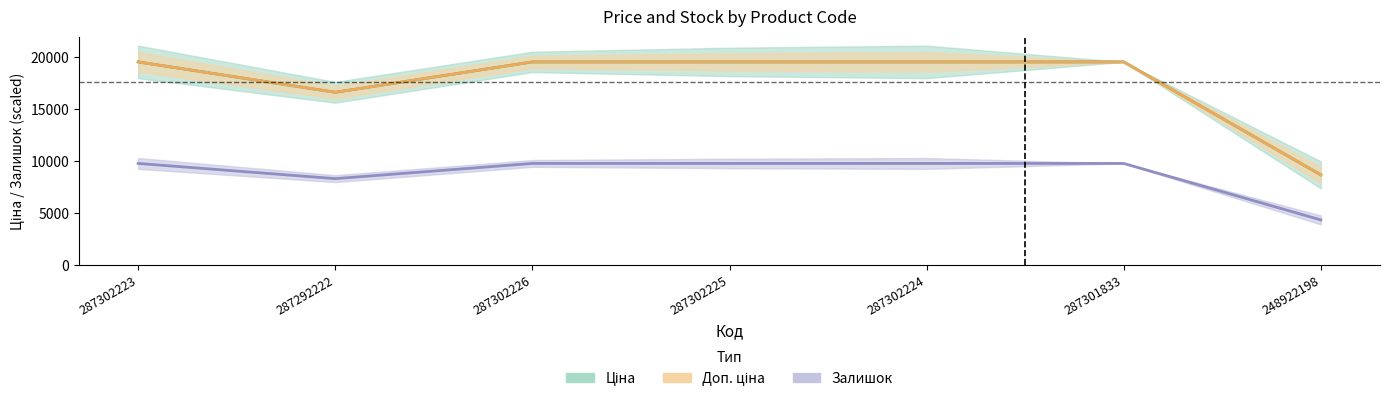

The Ціна series shows 19542.7 at 287302223. True or false?

True